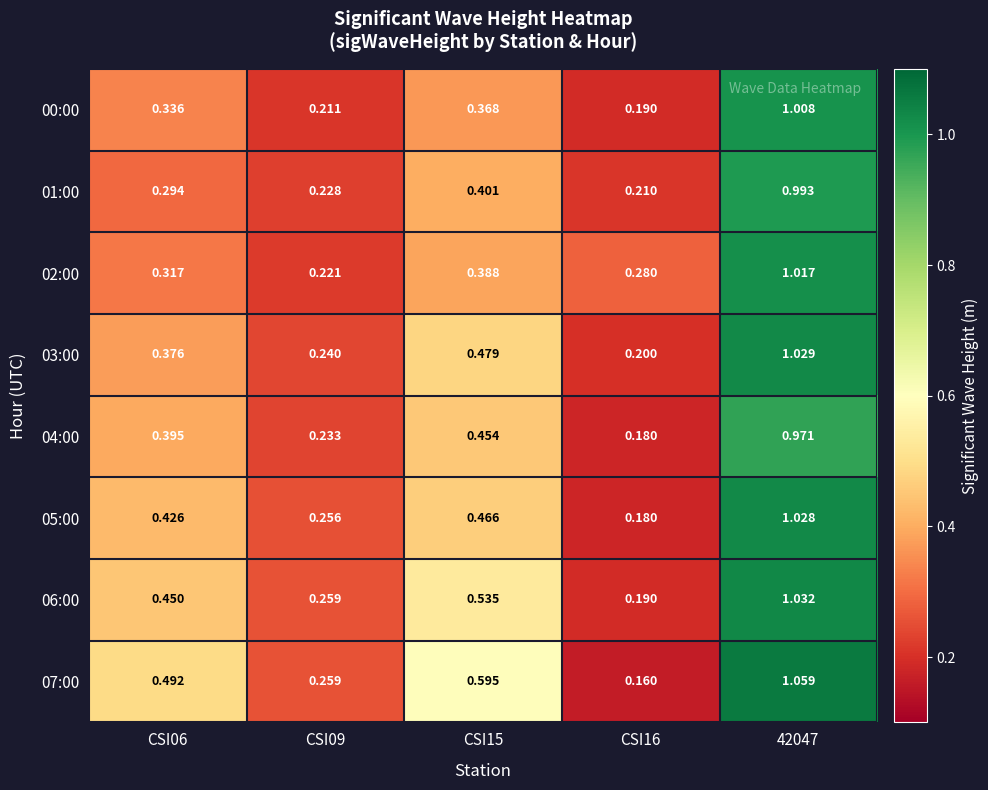

Which has a higher value, CSI06 or CSI15?

CSI15